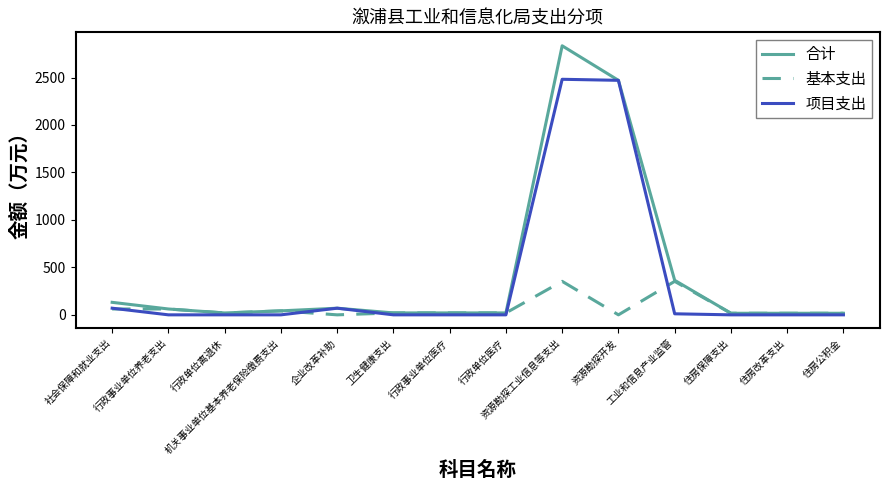

The value of 合计 at 住房公积金 is 16.7. True or false?

True